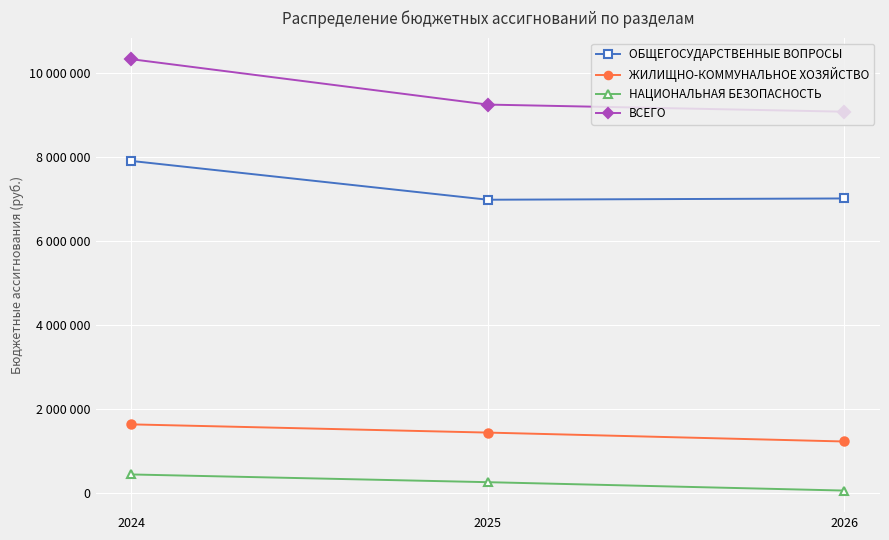

The value of ВСЕГО at 2025 is 15023410. True or false?

False